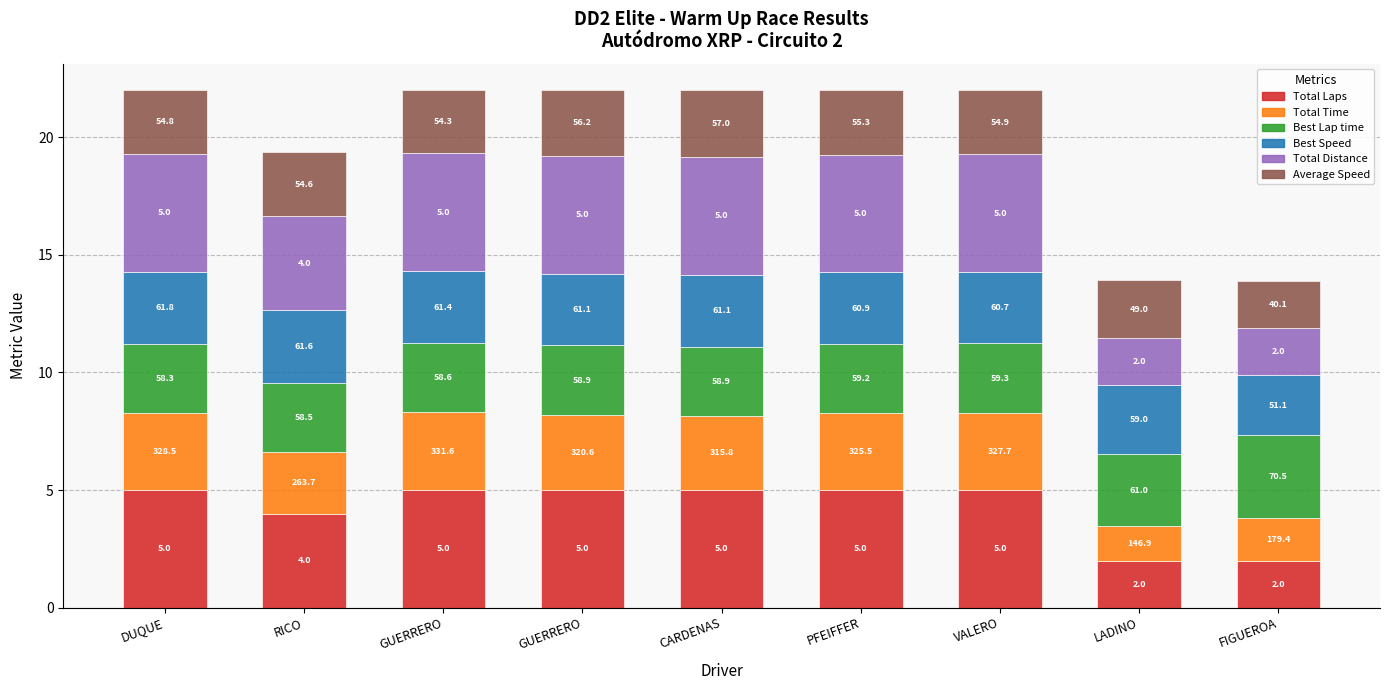

What are all the series names shown in the legend?

Total Laps, Total Time, Best Lap time, Best Speed, Total Distance, Average Speed